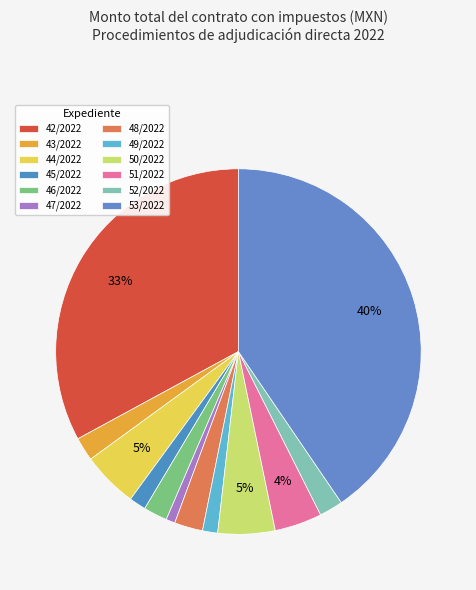

Count the number of slices in the pie.

12